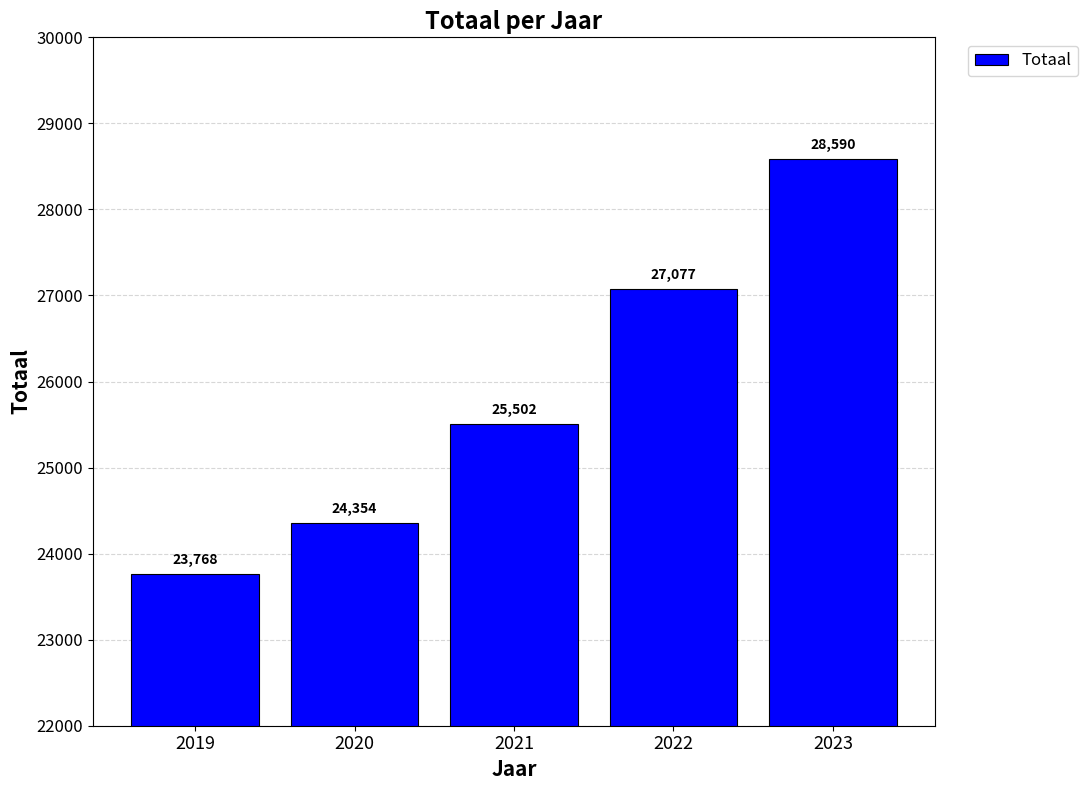

Which has a higher value, 2022 or 2021?

2022